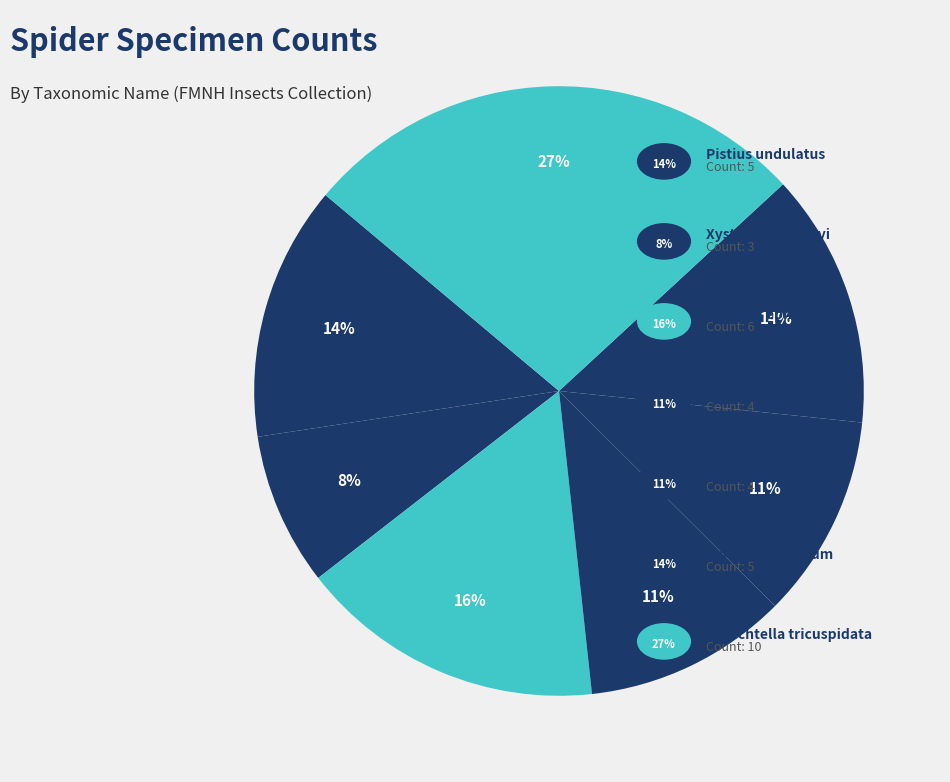

How many segments does this pie chart have?

7